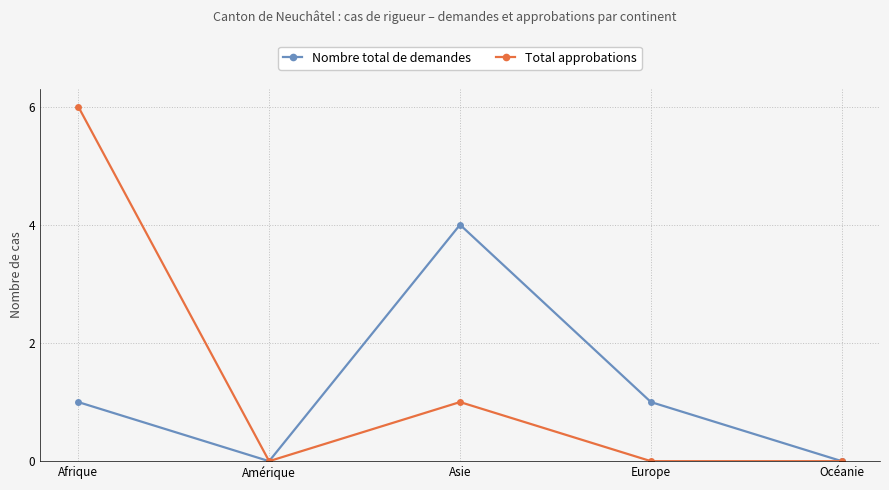

Which series has the widest spread of values?

Total approbations